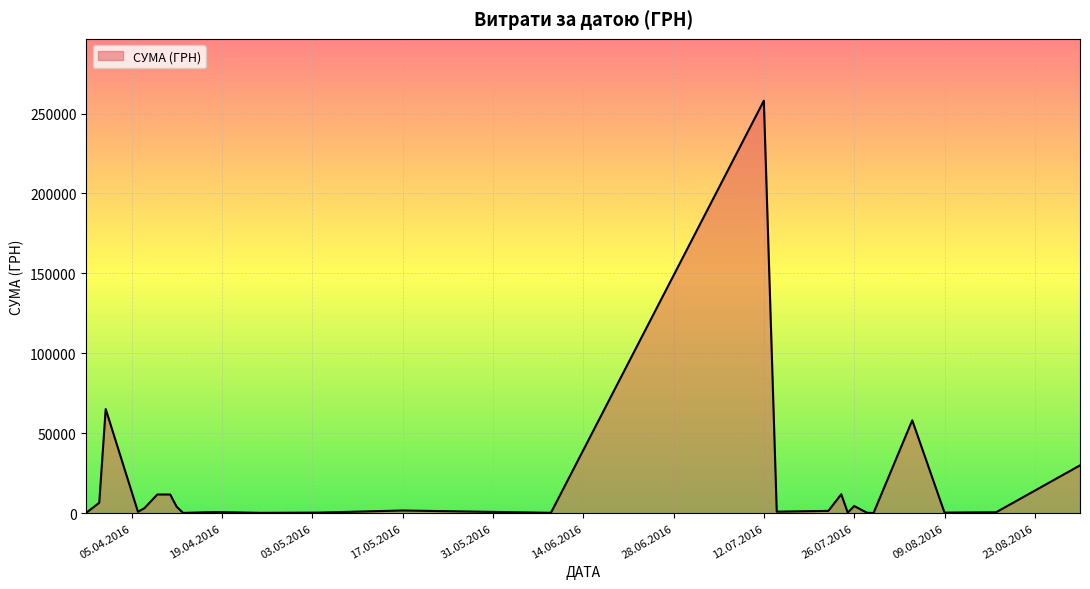

What is the difference between the maximum and minimum values?

257904.0